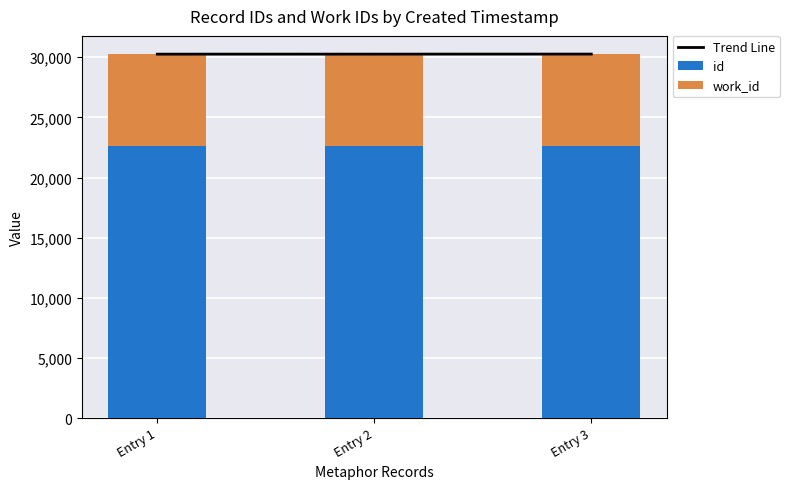

Rank the series by their maximum value, from lowest to highest.

work_id, id, Trend Line